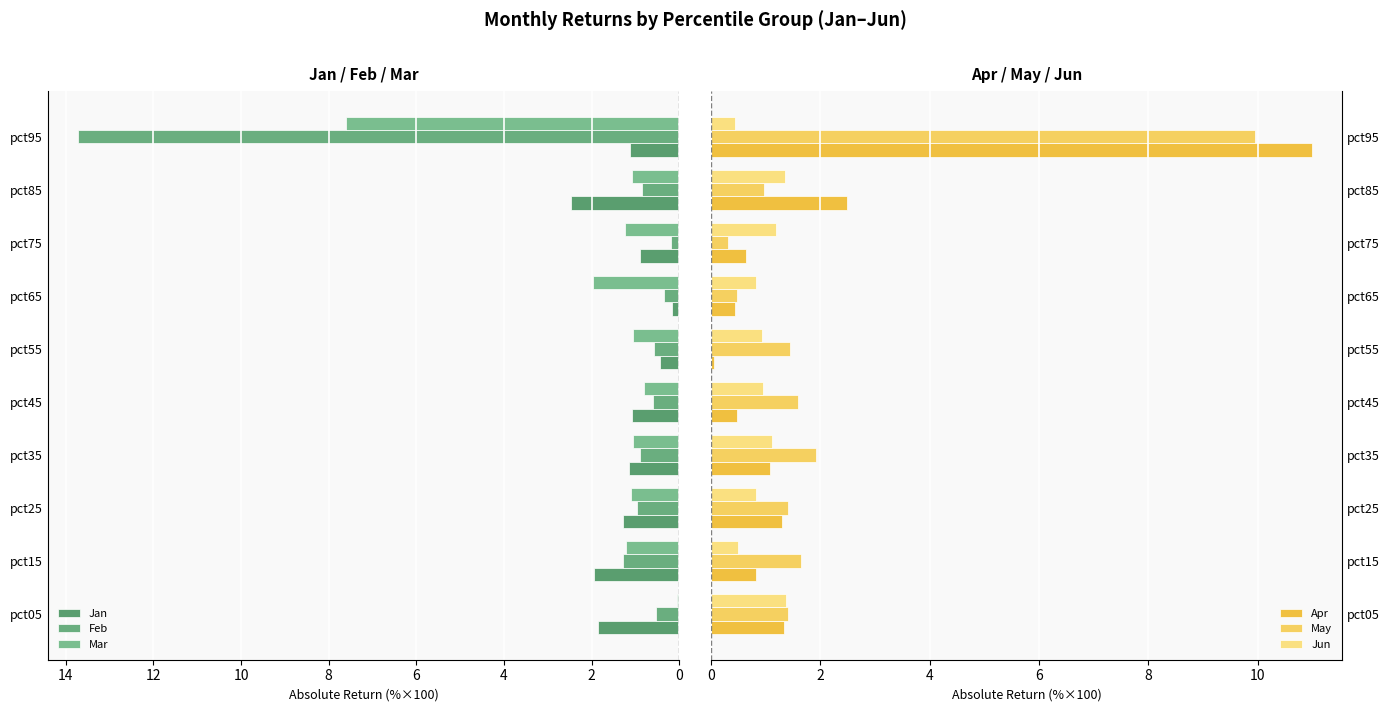

What is the minimum value shown in the chart?

0.1